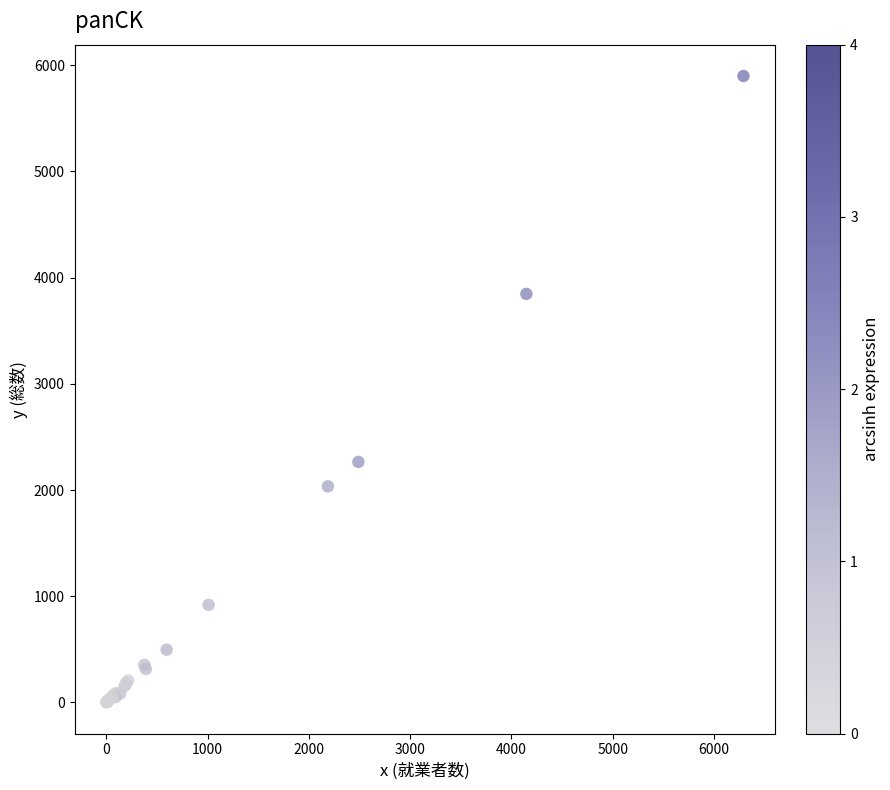

What Y value in the scatter plot is closest to 2950?

2265